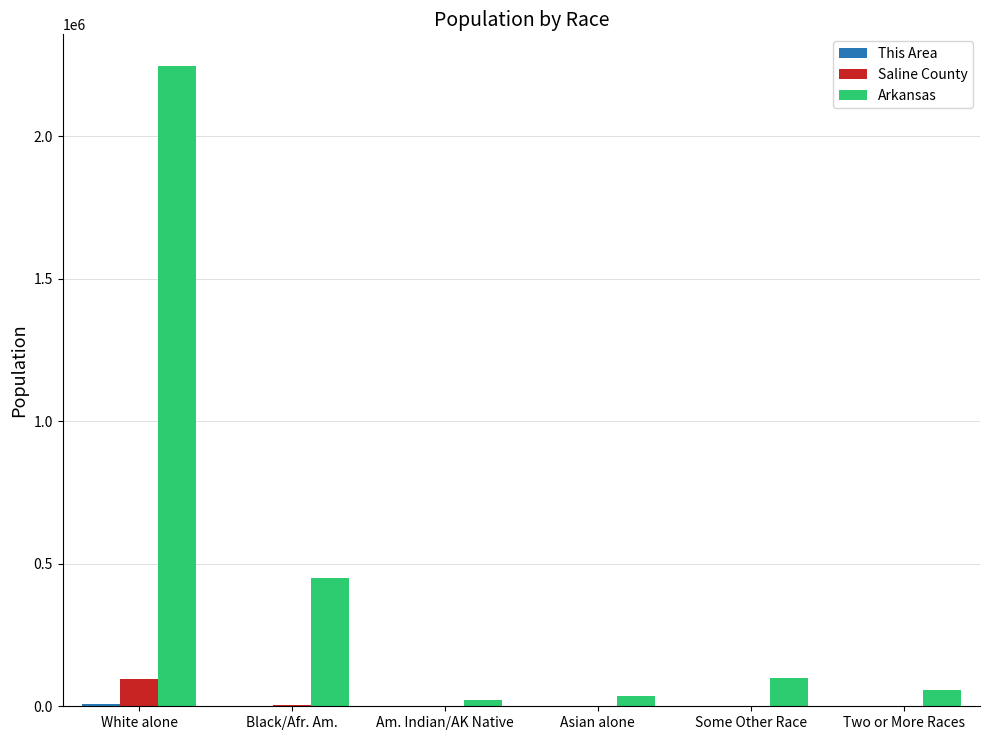

What is the sum of all Arkansas values?

2910055